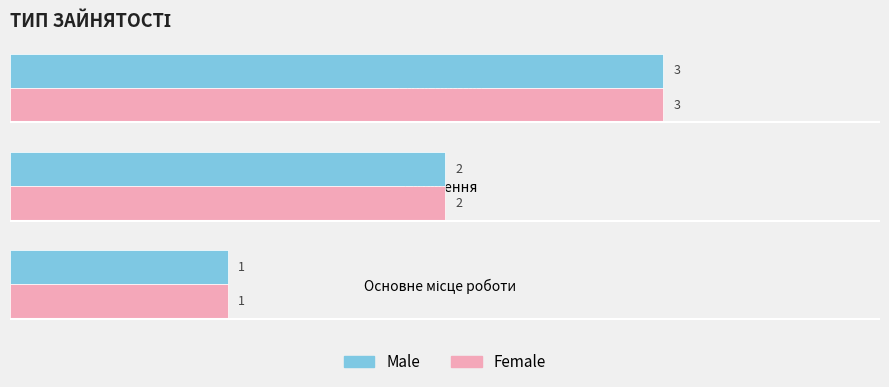

What is the greatest value displayed?

3